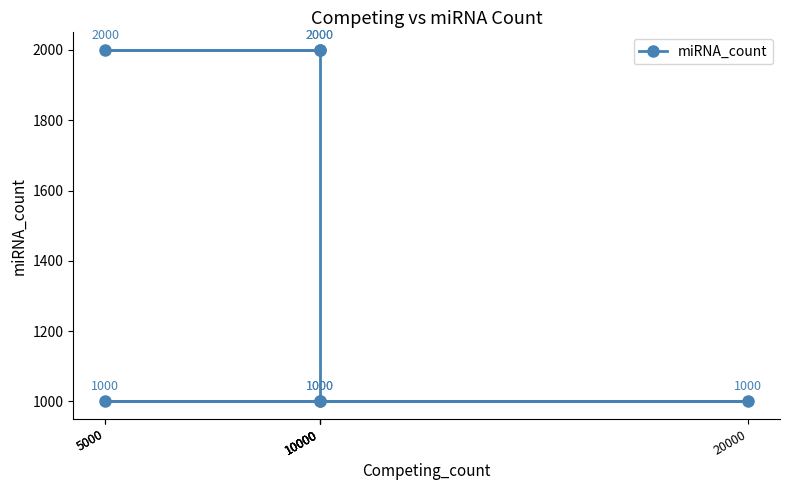

True or false: the data shows 1000 at 10000.

True